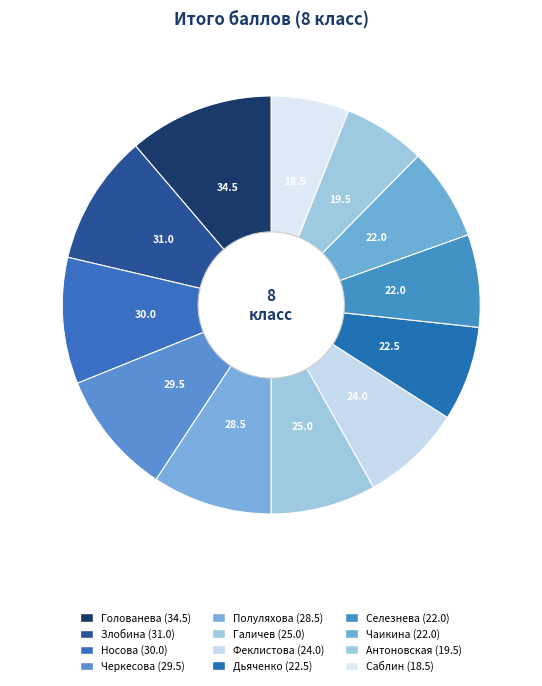

To the nearest percent, what is the average slice percentage?

8%